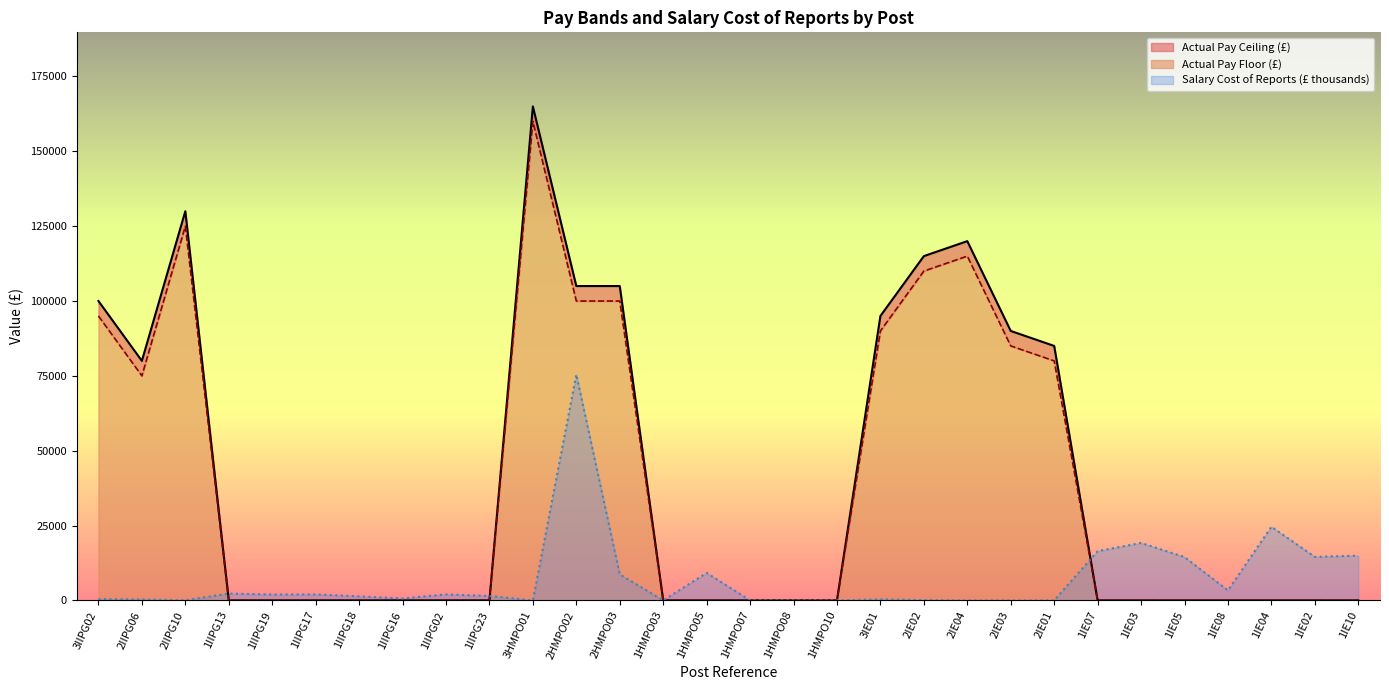

Which series has the largest range (max minus min)?

Actual Pay Ceiling